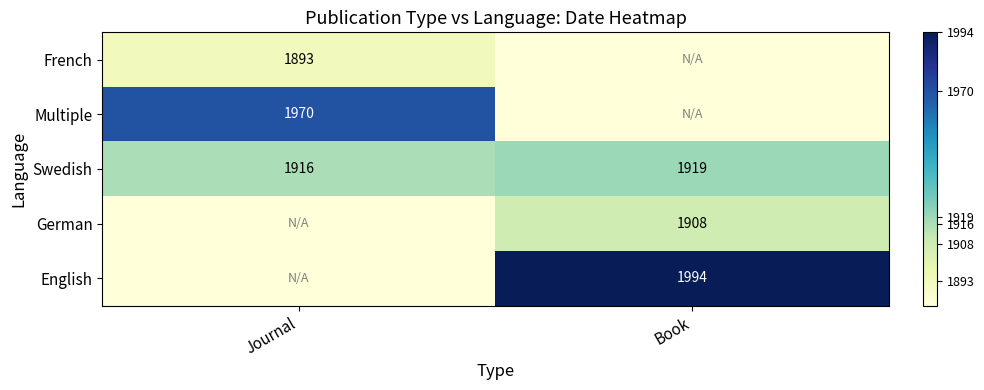

What is the difference between the maximum and minimum values in the Swedish series?

3